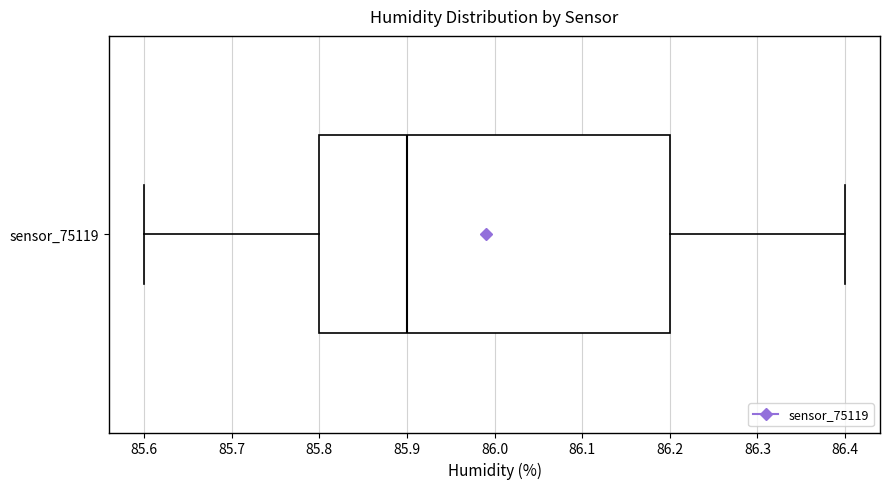

Where does the median line of the box for sensor_75119 sit on the x-axis? The values are not printed on the chart, so give them approximately, as read against the axis.

85.9